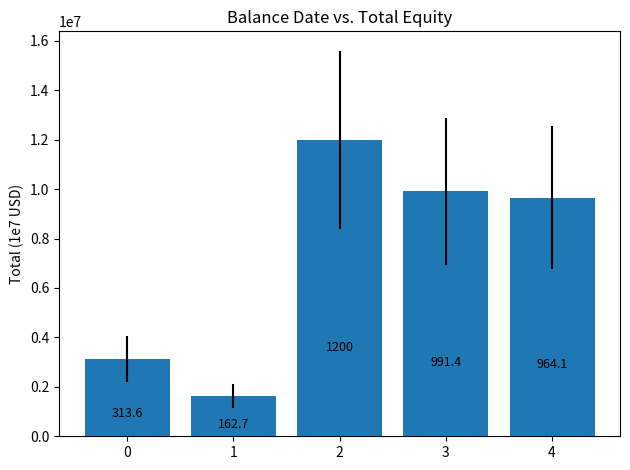

What is the difference between the values at 4 and 1?

8013698